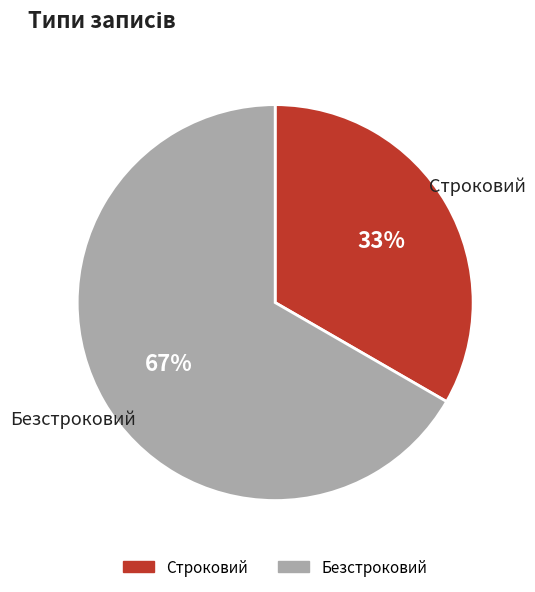

What is the largest slice in the pie chart?

Безстроковий